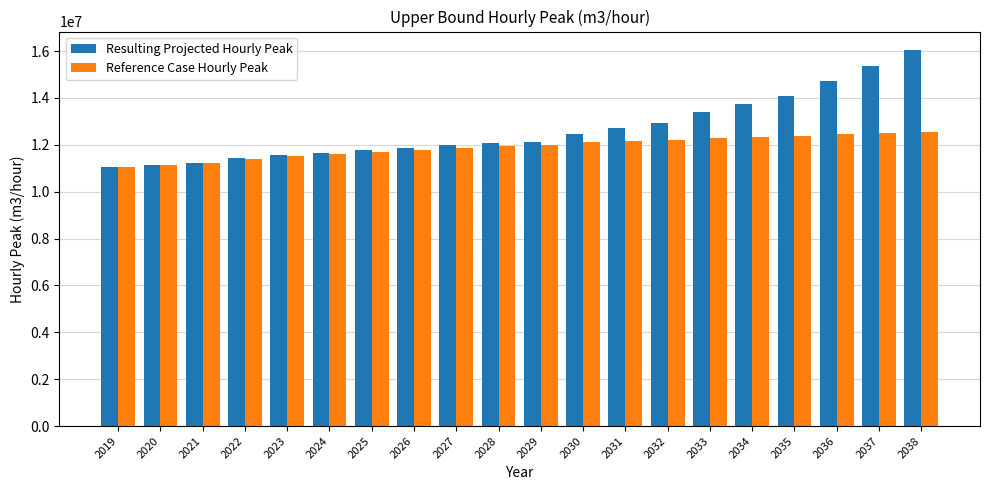

At how many categories does at least one series exceed 14519413?

3